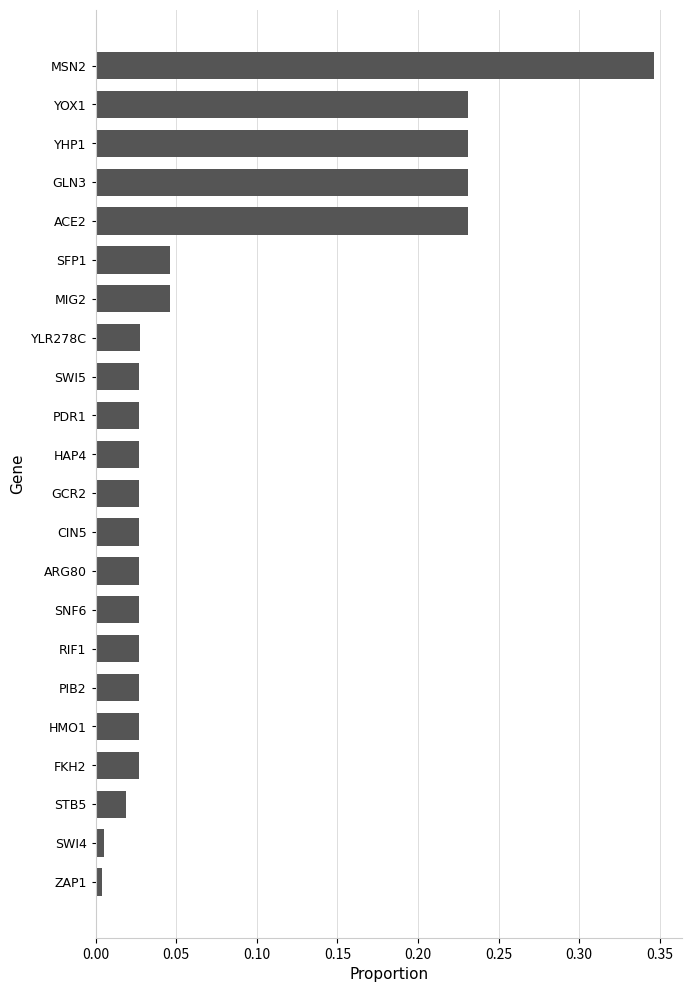

What is the sum of all values?

1.7